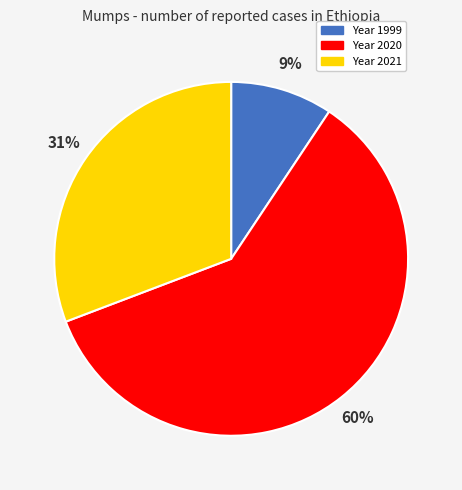

Is there a majority slice in this chart?

Yes